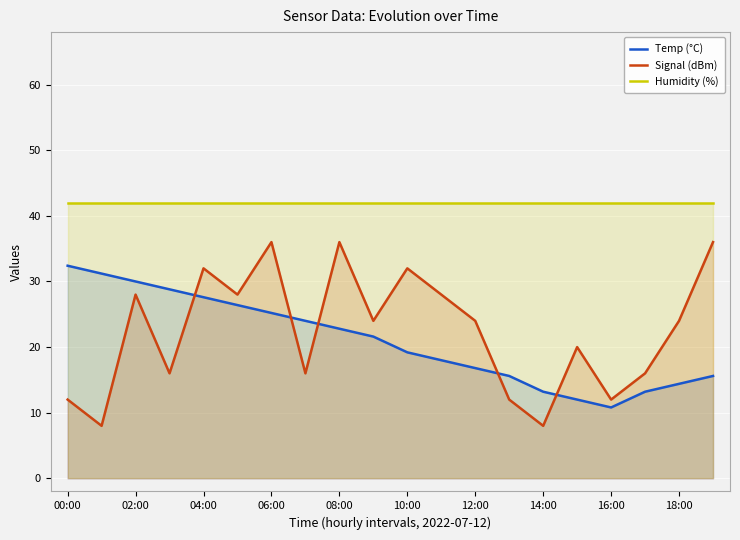

Reading left to right, list all the values displayed in this chart.

Temp (°C): 32.4	31.2	30.0	28.8	27.6	26.4	25.2	24.0	22.8	21.6	19.2	18.0	16.8	15.6	13.2	12.0	10.8	13.2	14.4	15.6
Signal (dBm): 12.0	8.0	28.0	16.0	32.0	28.0	36.0	16.0	36.0	24.0	32.0	28.0	24.0	12.0	8.0	20.0	12.0	16.0	24.0	36.0
Humidity (%): 42.0	42.0	42.0	42.0	42.0	42.0	42.0	42.0	42.0	42.0	42.0	42.0	42.0	42.0	42.0	42.0	42.0	42.0	42.0	42.0